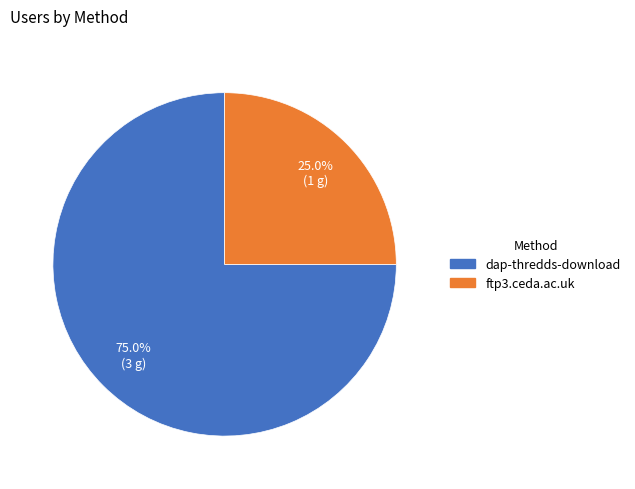

Which has a higher value, dap-thredds-download or ftp3.ceda.ac.uk?

dap-thredds-download